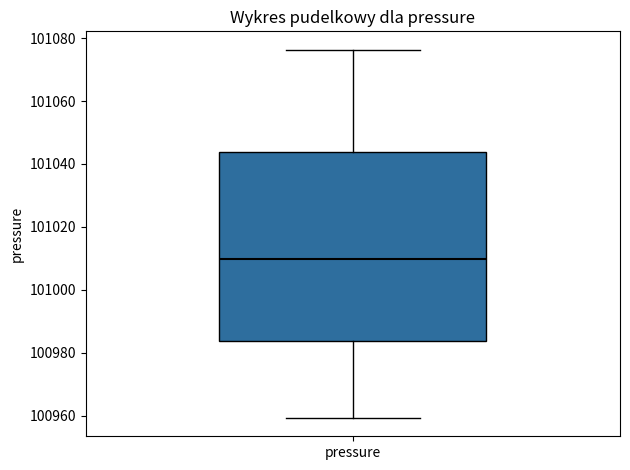

Transcribe this box plot: give where the median line is, the range the box spans, and where the two whiskers end, as read against the y-axis. The values are not printed on the chart, so give them approximately, as read against the axis.

median 101010, box 100984 to 101044, whiskers 100960 to 101076